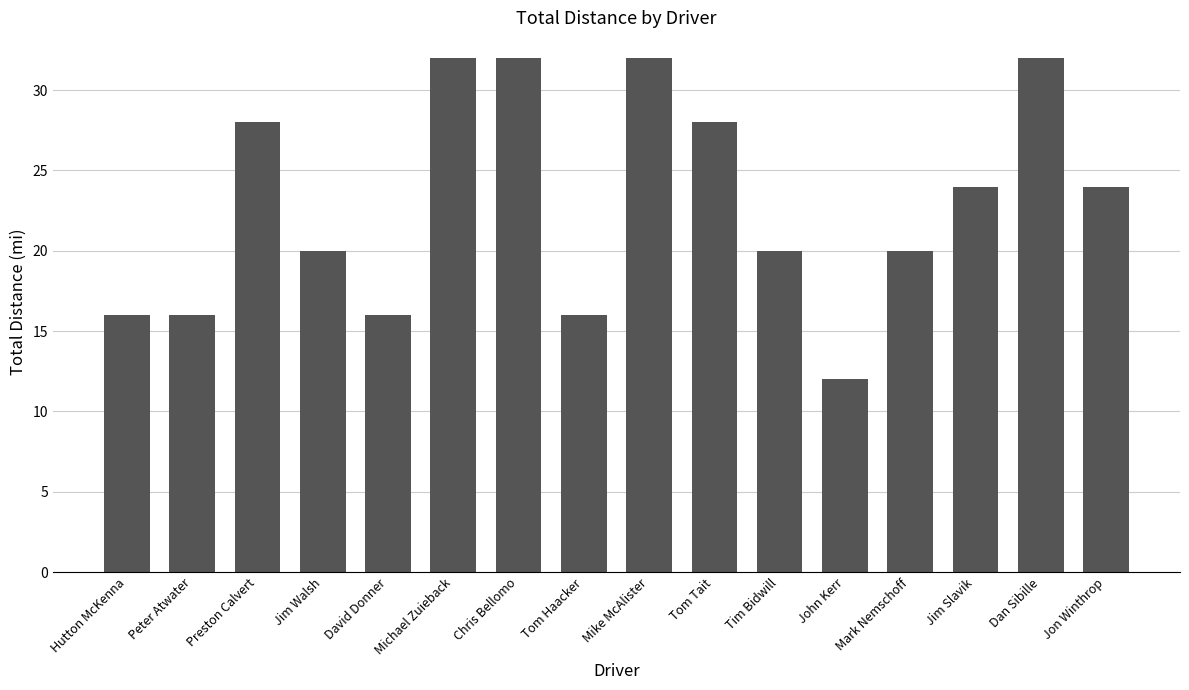

The value at Jim Walsh is 8. True or false?

False